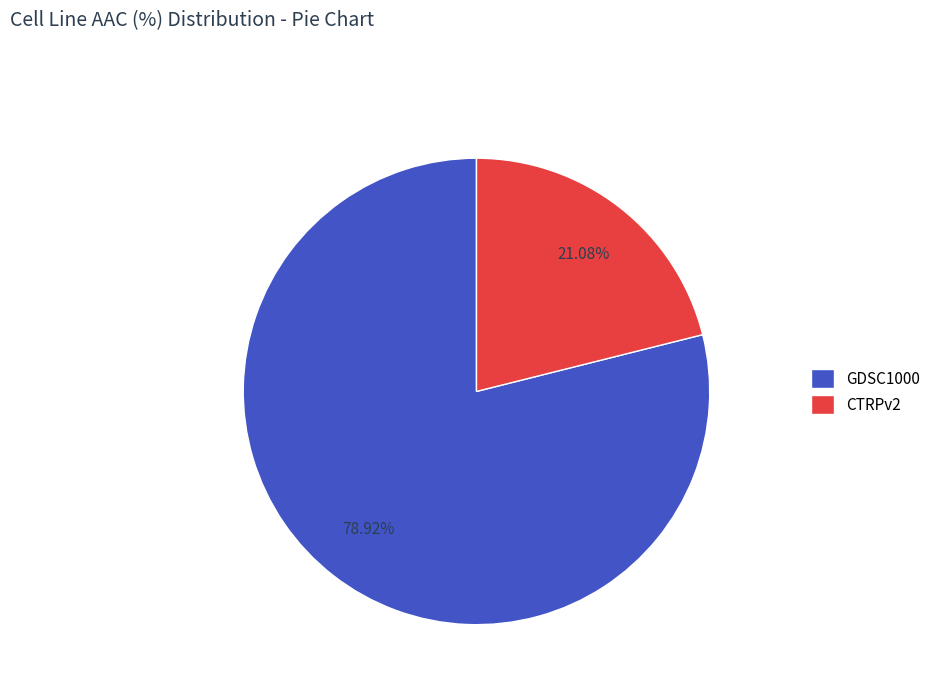

What is the total percentage of GDSC1000 and CTRPv2?

100.0%